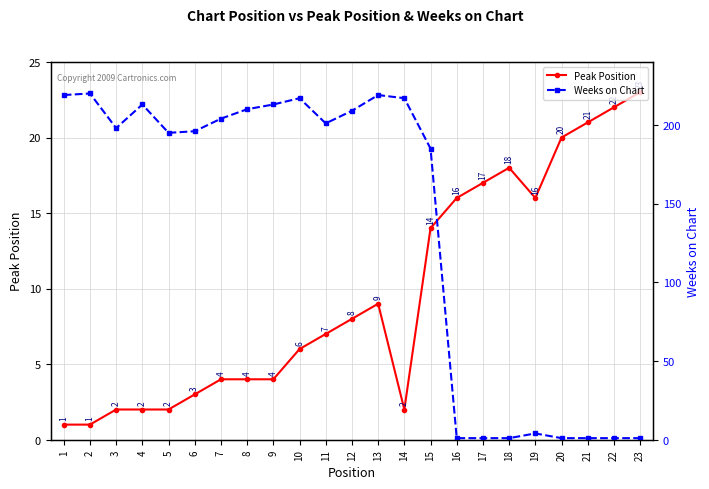

Where do Peak Position and Weeks on Chart first cross each other?

15 and 16